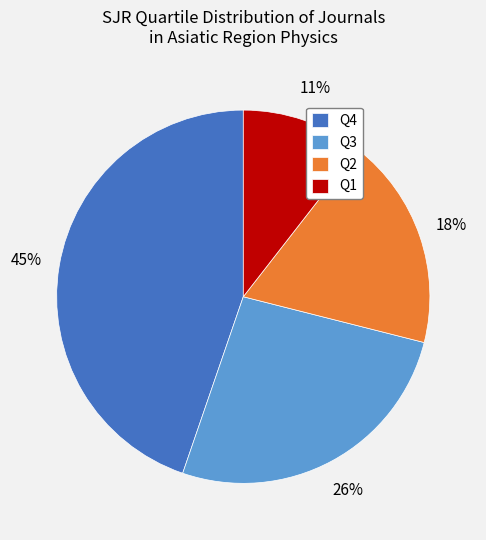

What percentage is the Q1 slice, to the nearest percent?

11%